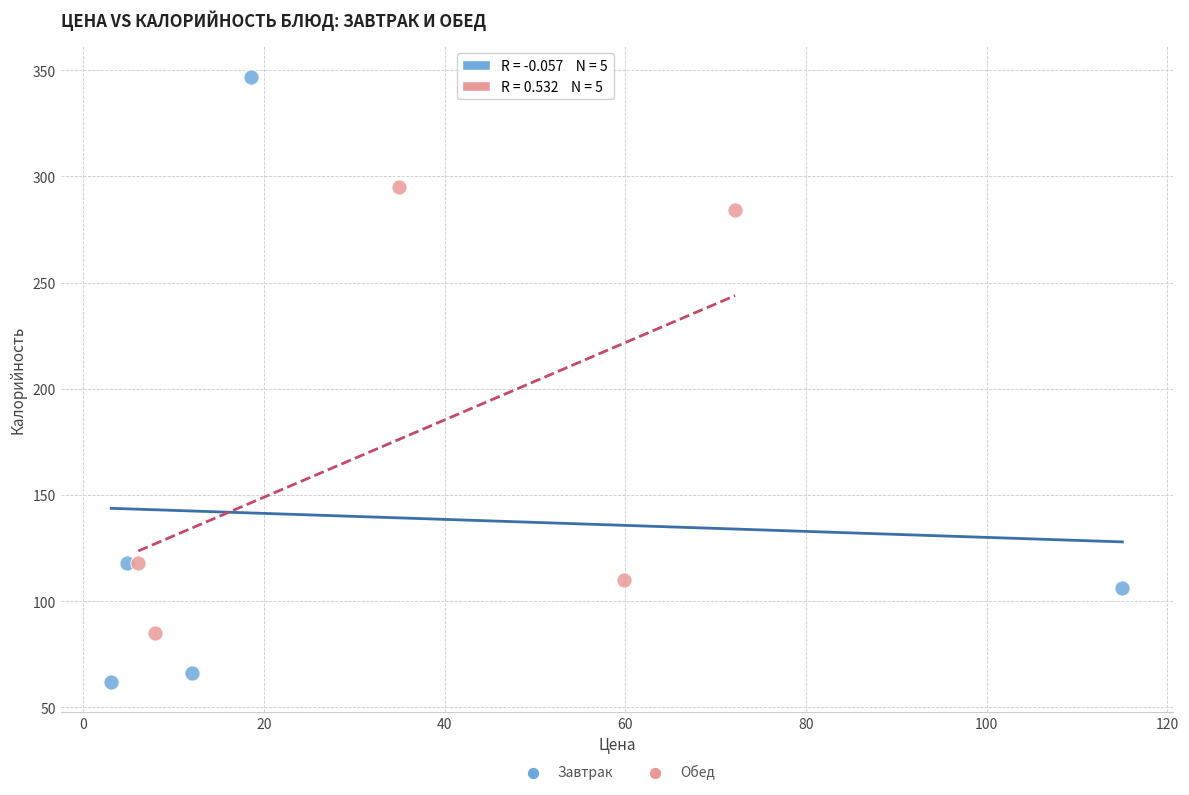

Which series has the largest Y range (max minus min)?

Завтрак